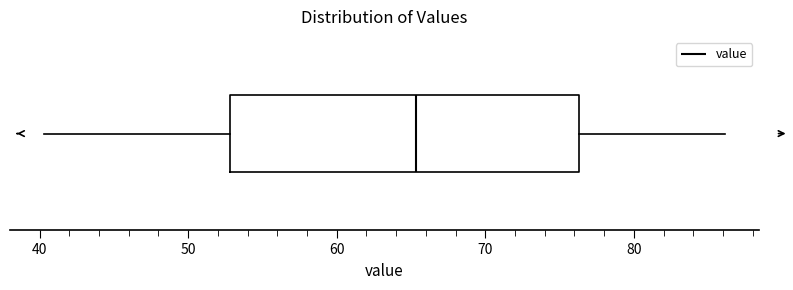

Where is the left edge of the box on the x-axis? The values are not printed on the chart, so give them approximately, as read against the axis.

53